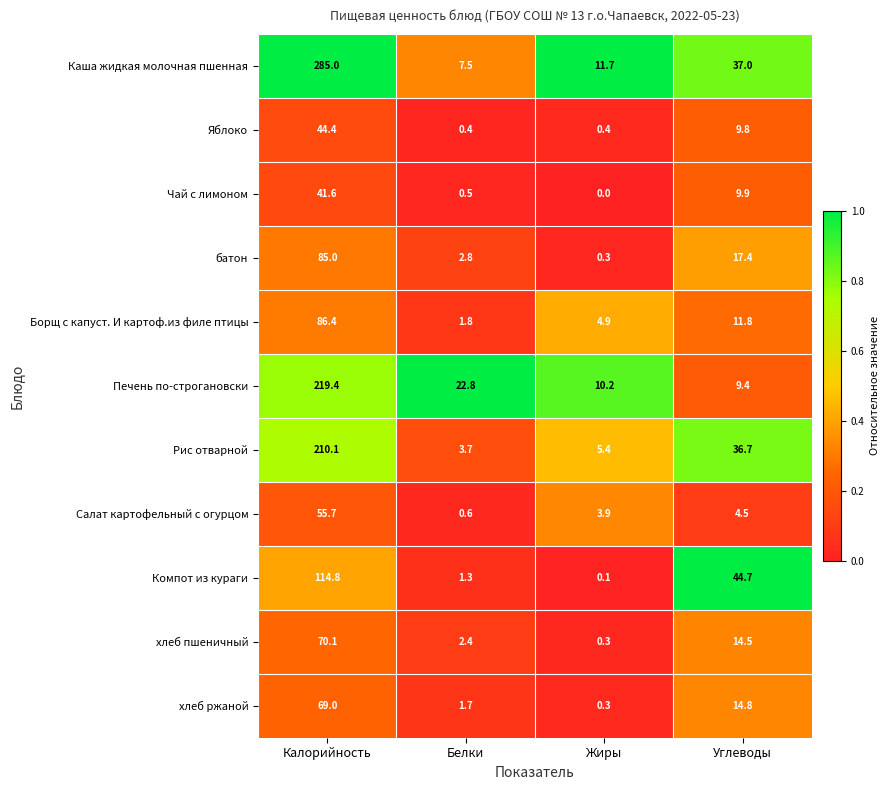

Count the number of data series in this chart.

11